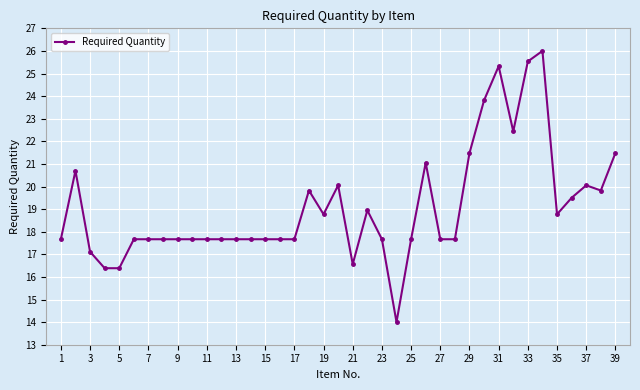

What is the average value?

19.1